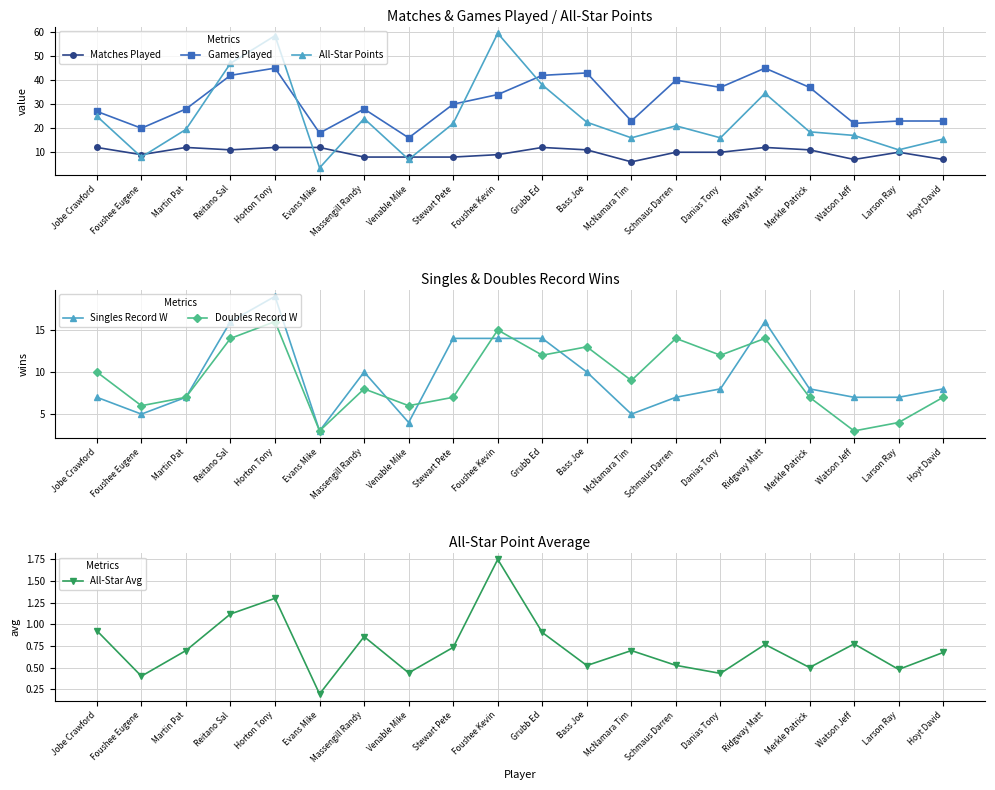

List the labels in order of Games Played value, largest first.

Horton Tony, Ridgway Matt, Bass Joe, Reitano Sal, Grubb Ed, Schmaus Darren, Danias Tony, Merkle Patrick, Foushee Kevin, Stewart Pete, Martin Pat, Massengill Randy, Jobe Crawford, McNamara Tim, Larson Ray, Hoyt David, Watson Jeff, Foushee Eugene, Evans Mike, Venable Mike